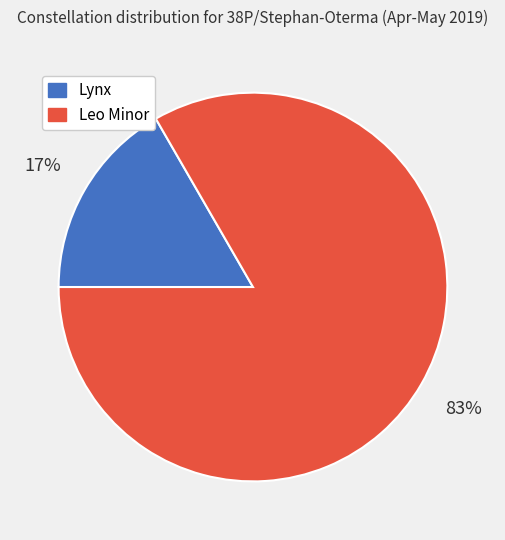

Rank the categories by value from lowest to highest.

Lynx, Leo Minor